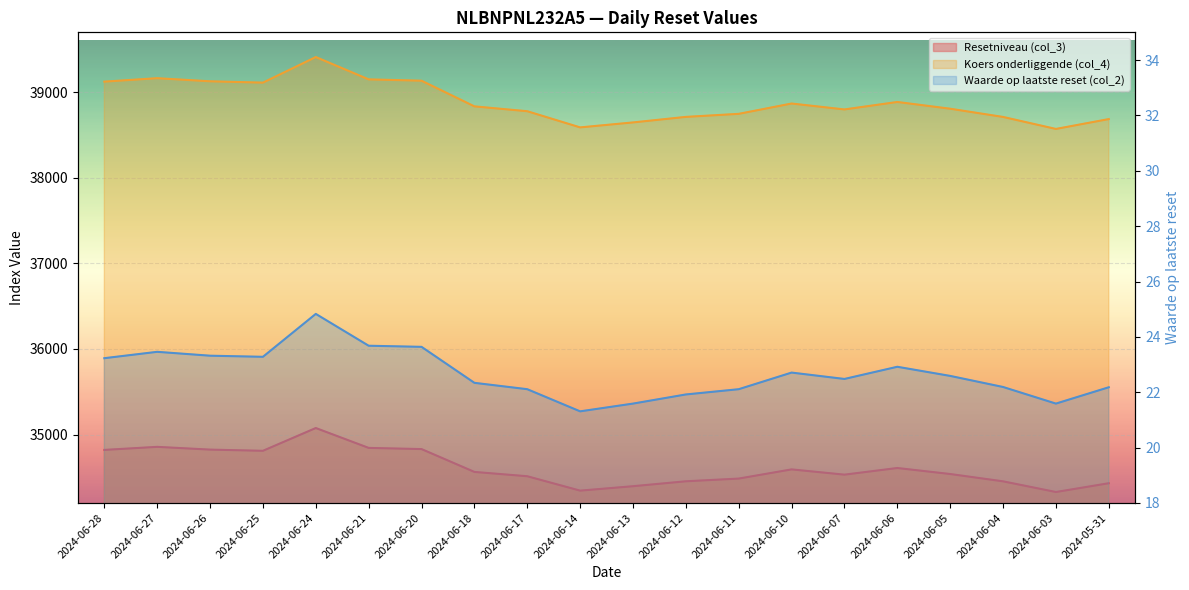

True or false: Resetniveau (col_3) has more than 0 points higher than both neighbors.

True